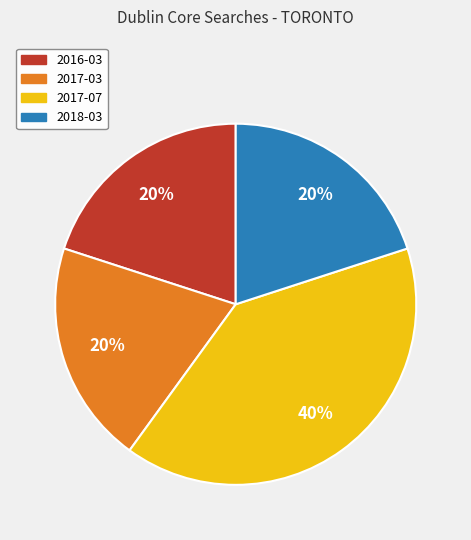

To the nearest percent, what percentage of the pie is 2017-03?

20%